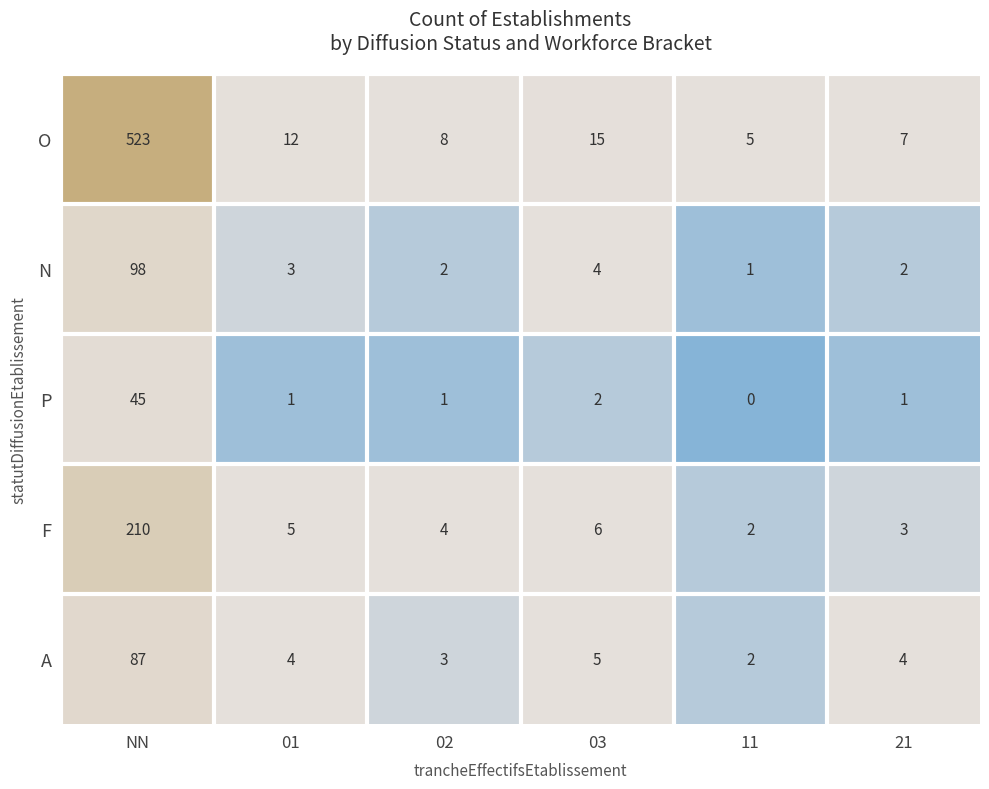

Is the value of O at 01 greater than the value of N at NN?

No